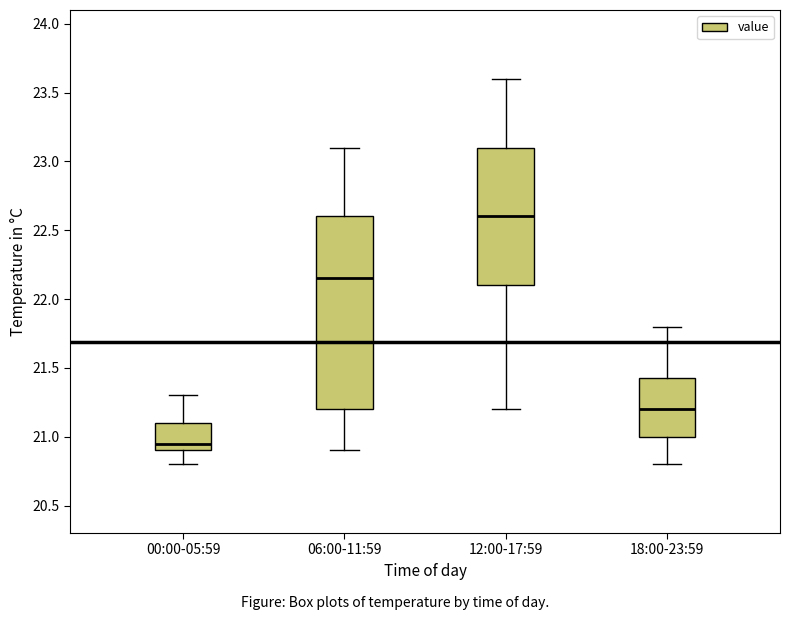

Reading left to right, read every box against the y-axis: the position of its median line, the range the box covers, and the ends of its whiskers. The values are not printed on the chart, so give them approximately, as read against the axis.

00:00-05:59: median 20.95, box 20.90 to 21.10, whiskers 20.80 to 21.30
06:00-11:59: median 22.15, box 21.20 to 22.60, whiskers 20.90 to 23.10
12:00-17:59: median 22.60, box 22.10 to 23.10, whiskers 21.20 to 23.60
18:00-23:59: median 21.20, box 21.00 to 21.45, whiskers 20.80 to 21.80